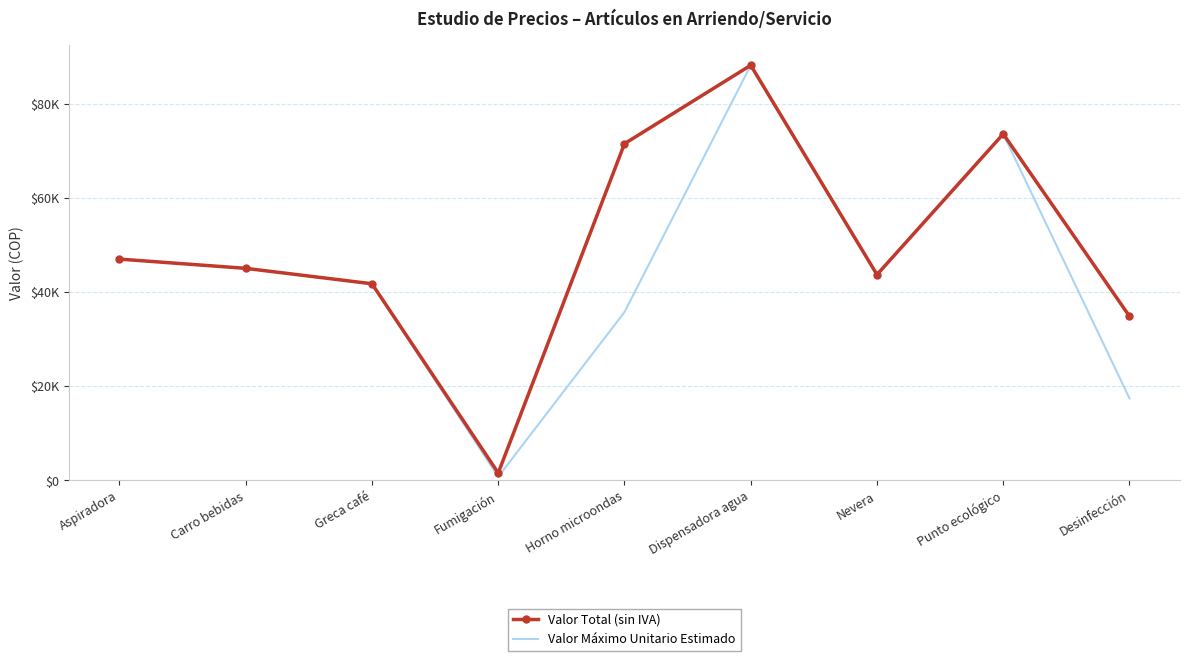

What is the sum of all Valor Máximo Unitario Estimado values?

393520